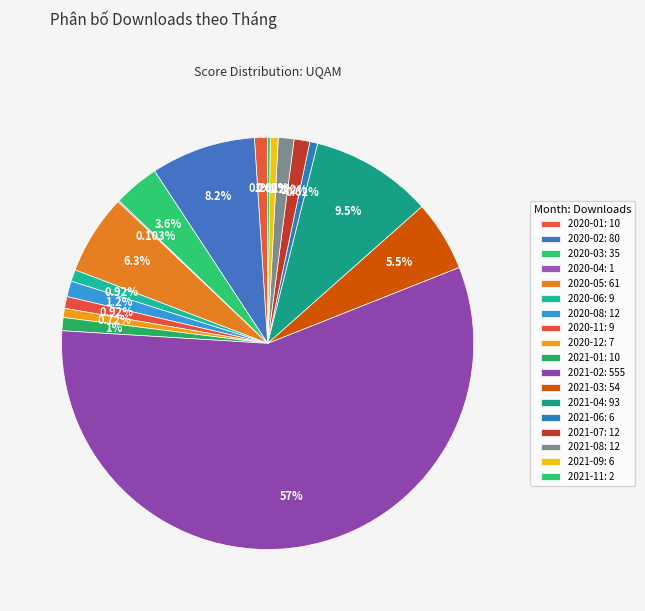

Rank the categories by value from lowest to highest.

2020-04, 2021-11, 2021-06, 2021-09, 2020-12, 2020-06, 2020-11, 2020-01, 2021-01, 2020-08, 2021-07, 2021-08, 2020-03, 2021-03, 2020-05, 2020-02, 2021-04, 2021-02